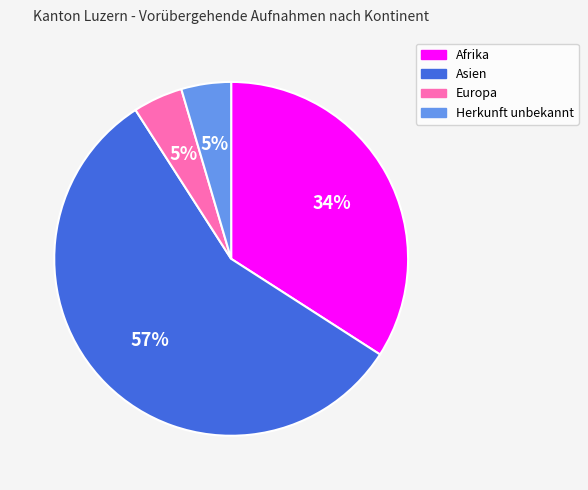

Is it true that Asien is 57% of the pie?

True